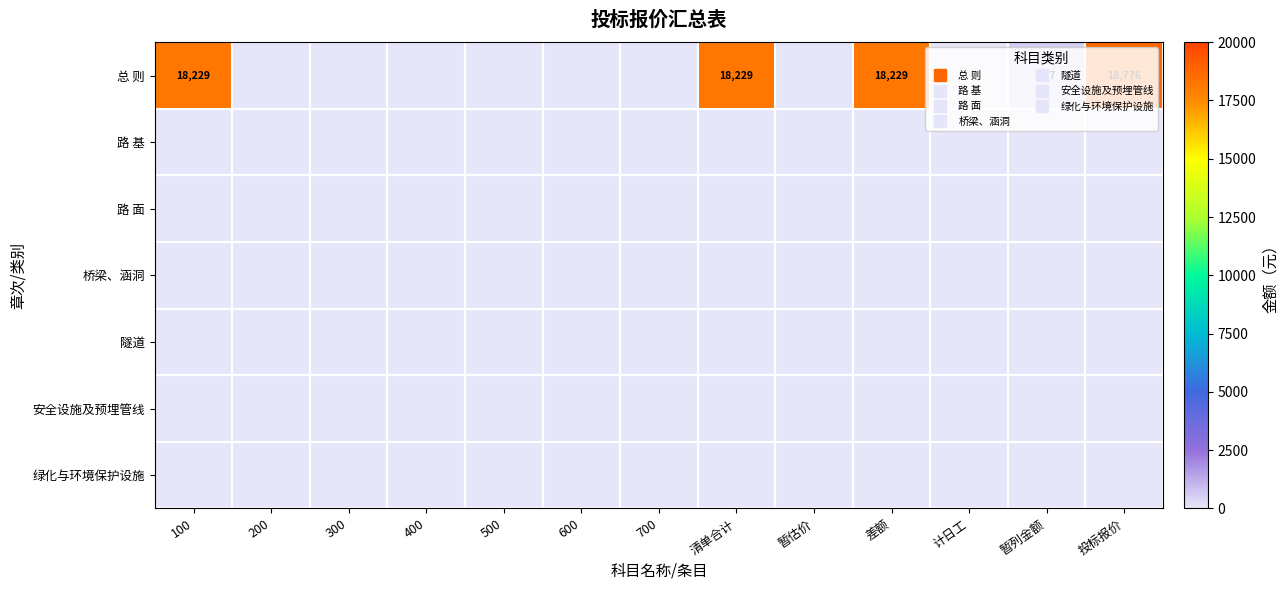

What is the total value across all series at 投标报价?

18776